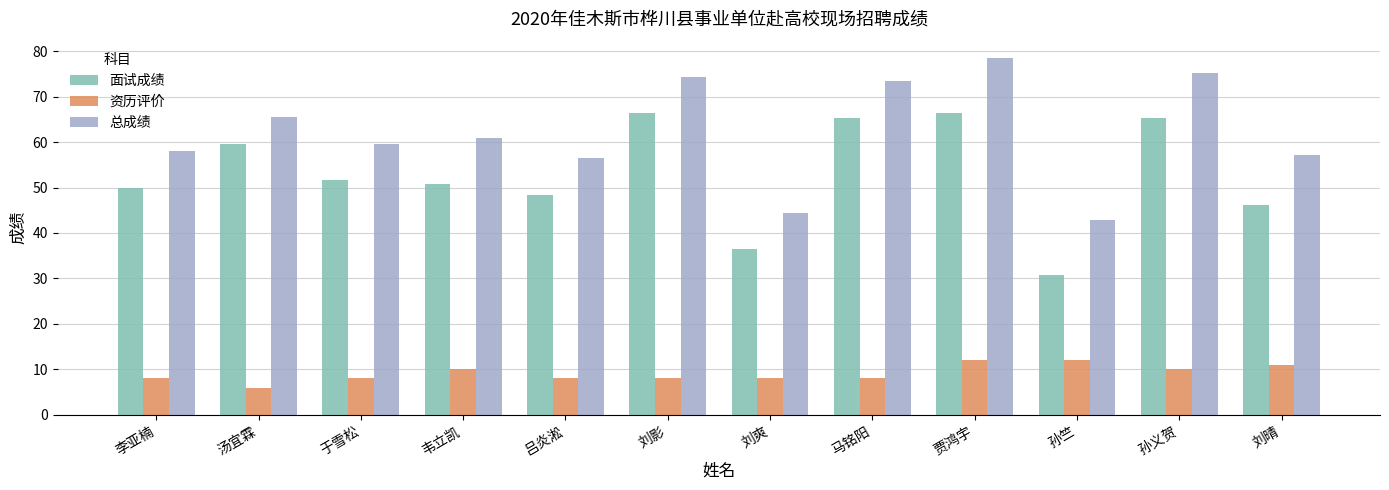

What is the spread (max minus min) of values at 刘影?

66.4